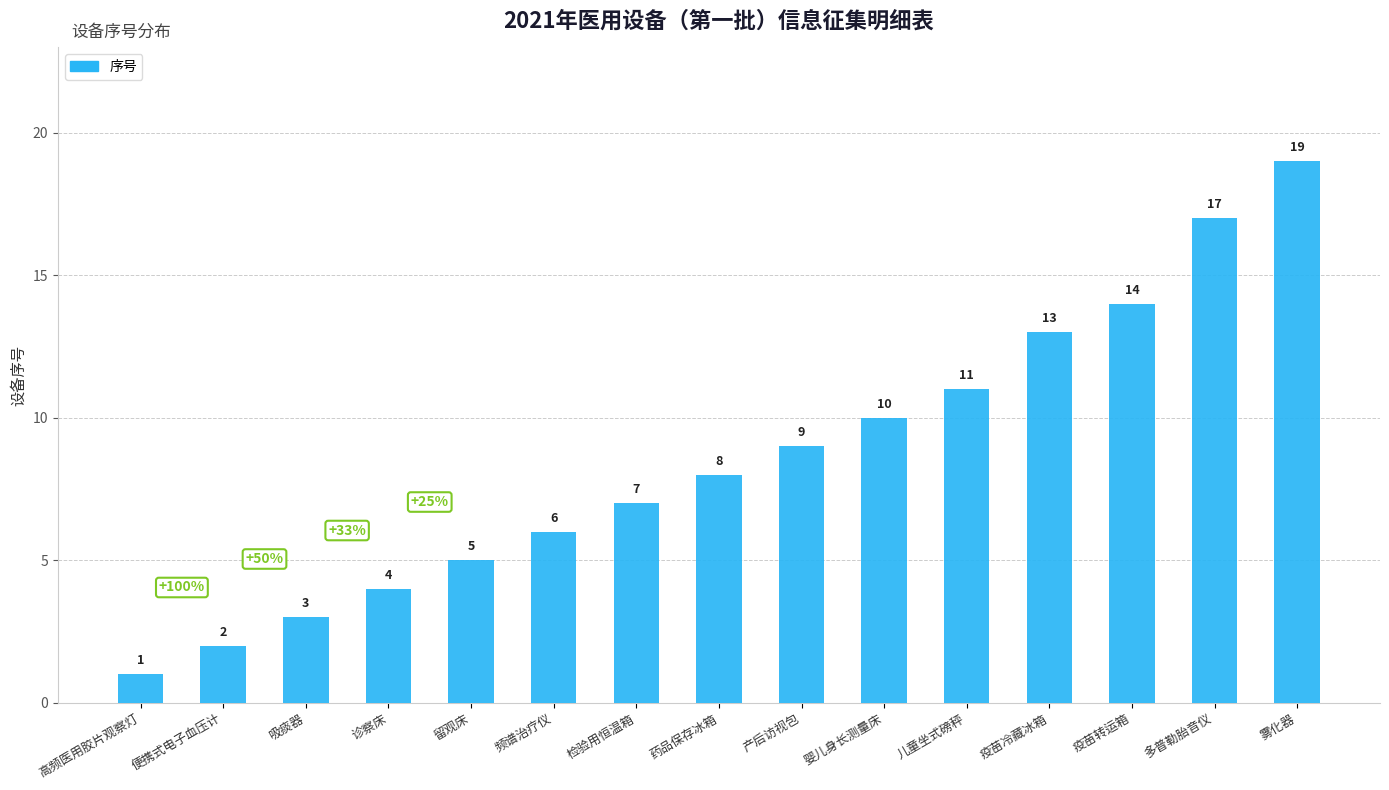

Rank the categories by value from lowest to highest.

高频医用胶片观察灯, 便携式电子血压计, 吸痰器, 诊察床, 留观床, 频谱治疗仪, 检验用恒温箱, 药品保存冰箱, 产后访视包, 婴儿身长测量床, 儿童坐式磅秤, 疫苗冷藏冰箱, 疫苗转运箱, 多普勒胎音仪, 雾化器